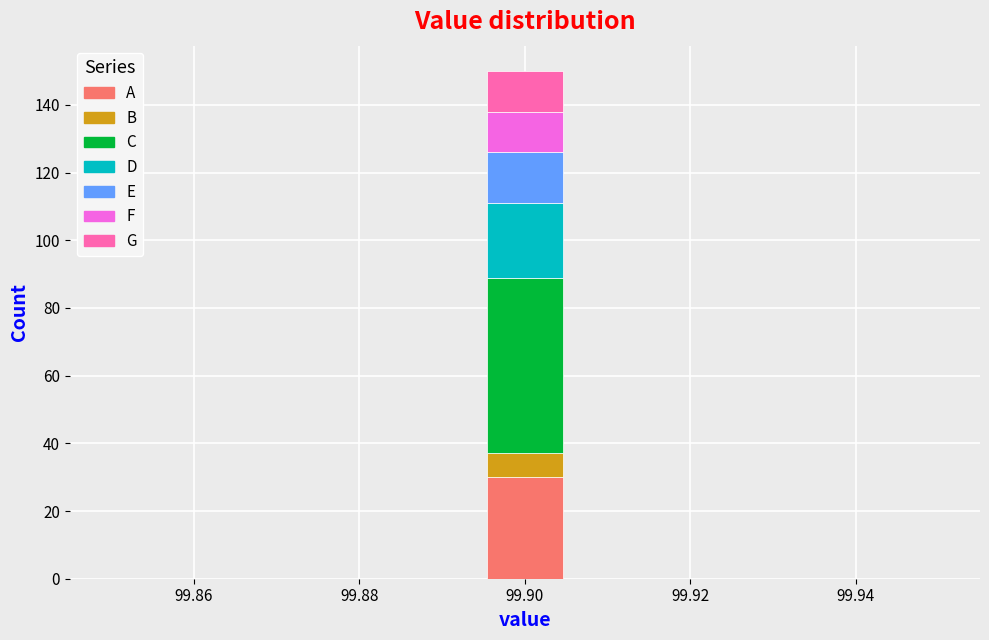

Reading left to right, list every stacked bar in this chart as the range it spans on the x-axis followed by its total height. Neither the bar edges nor the heights are printed on the chart, so give them approximately, as read against the axes.

99.850 to 99.860: 0
99.860 to 99.868: 0
99.868 to 99.878: 0
99.878 to 99.886: 0
99.886 to 99.896: 0
99.896 to 99.904: 150
99.904 to 99.914: 0
99.914 to 99.922: 0
99.922 to 99.932: 0
99.932 to 99.940: 0
99.940 to 99.950: 0